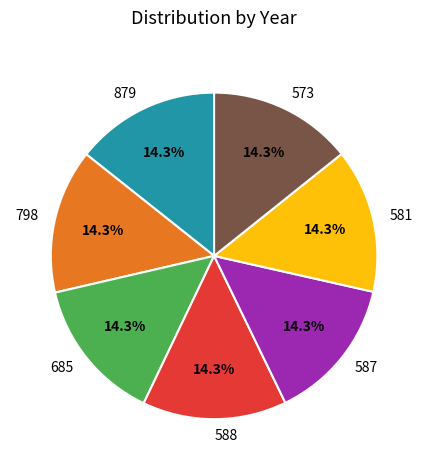

Is there a majority slice in this chart?

No